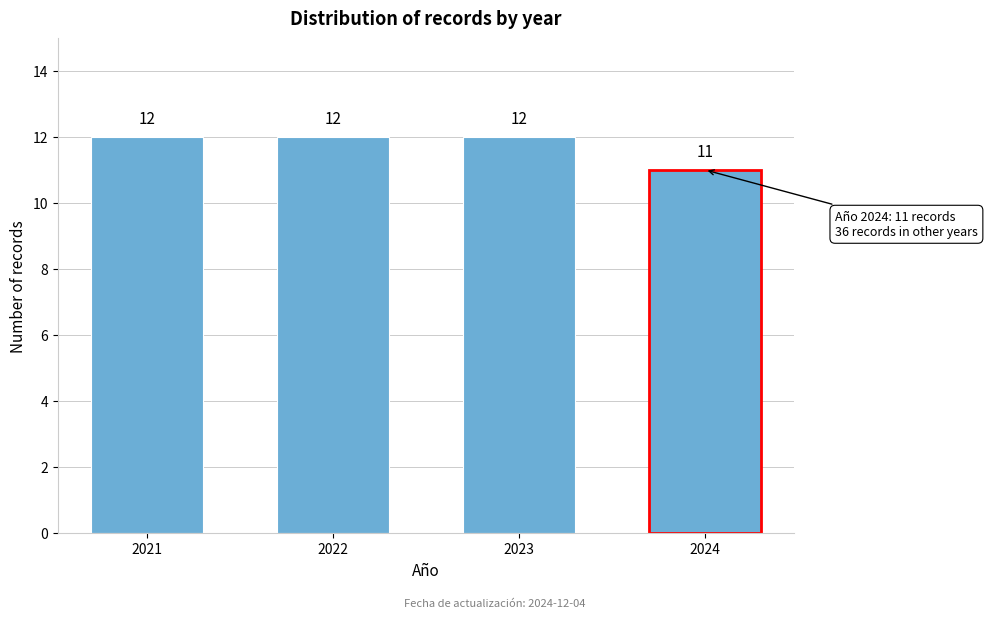

Reading left to right, extract all data points from this chart.

12	12	12	11